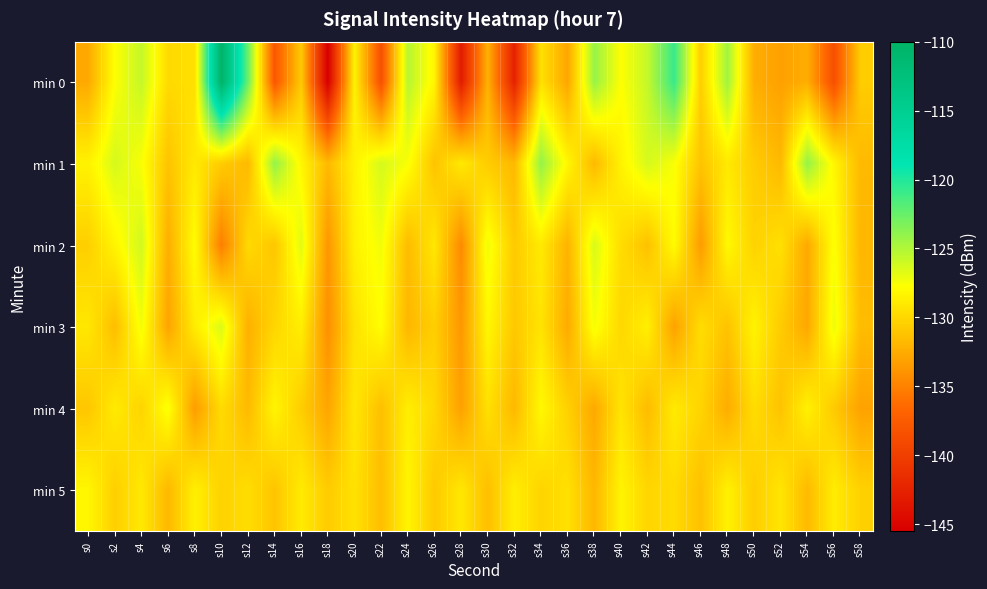

Rank the series at s8 from lowest to highest value.

min 4, min 0, min 1, min 3, min 5, min 2